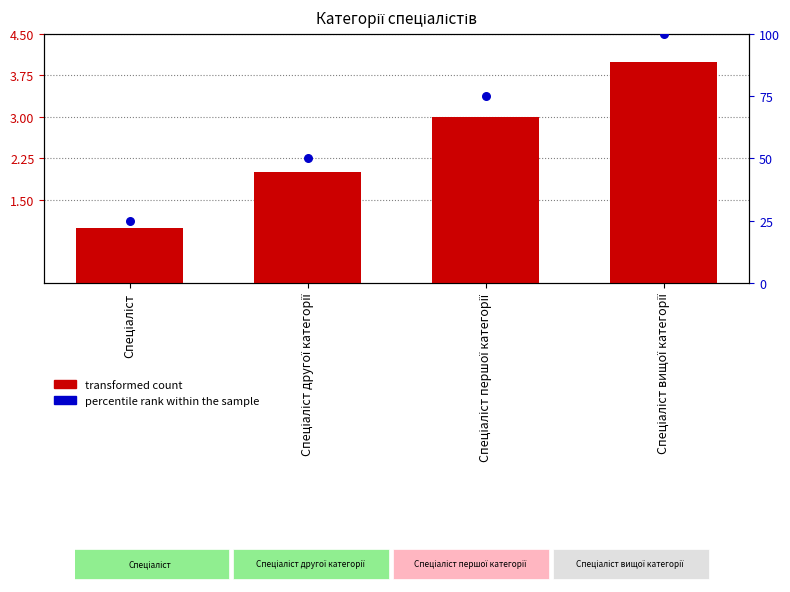

Which series has the largest total across all categories?

percentile rank within the sample